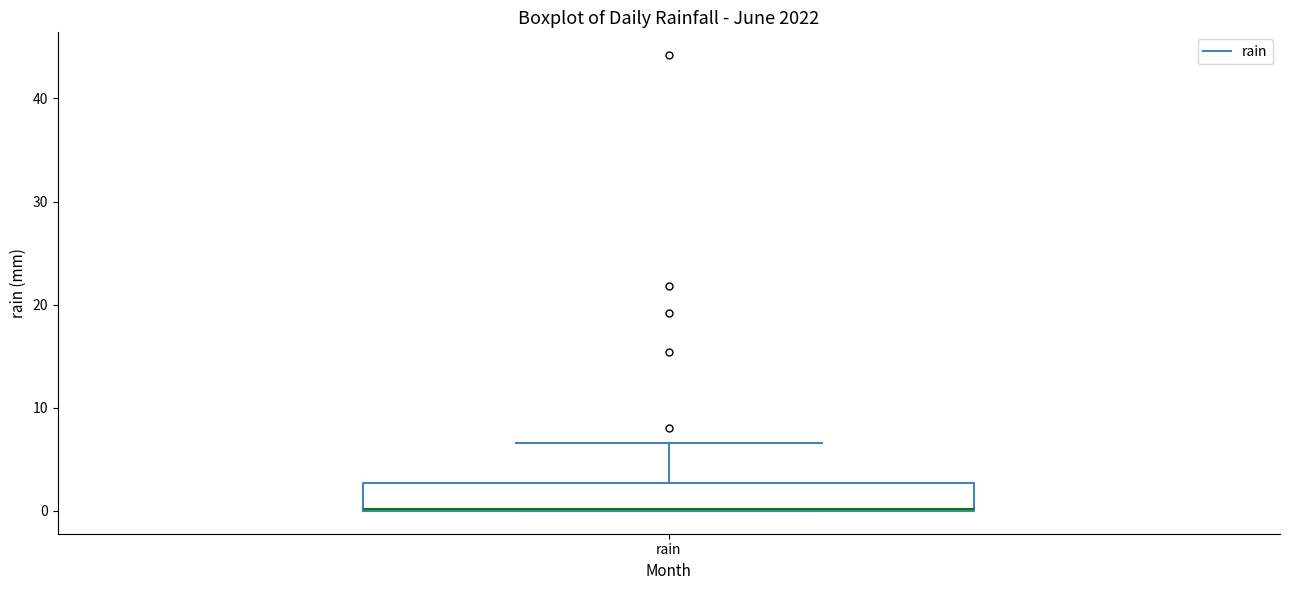

Read this box plot against the y-axis: the position of the median line, the range covered by the box, and the ends of both whiskers. The values are not printed on the chart, so give them approximately, as read against the axis.

median 0, box 0 to 3, whiskers 0 to 7